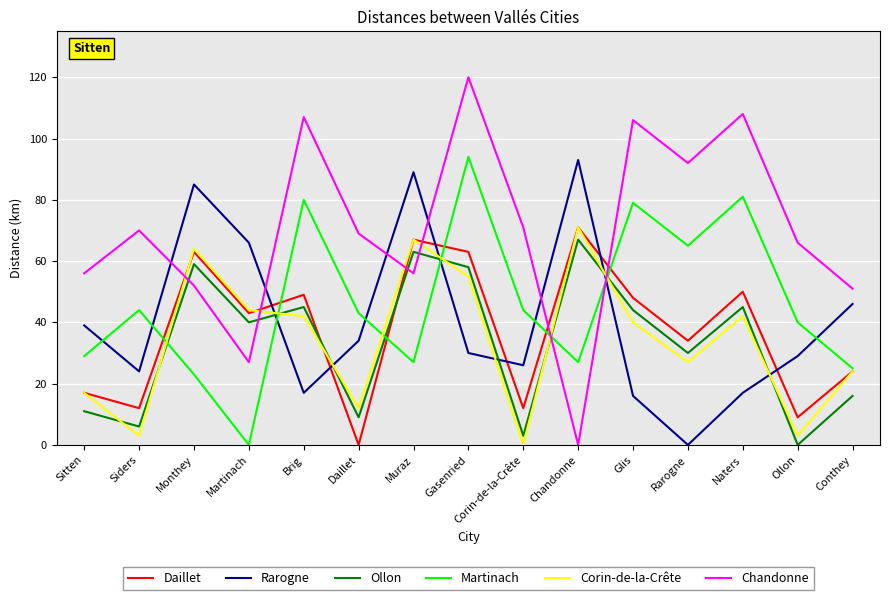

How many lines are shown in the chart?

6